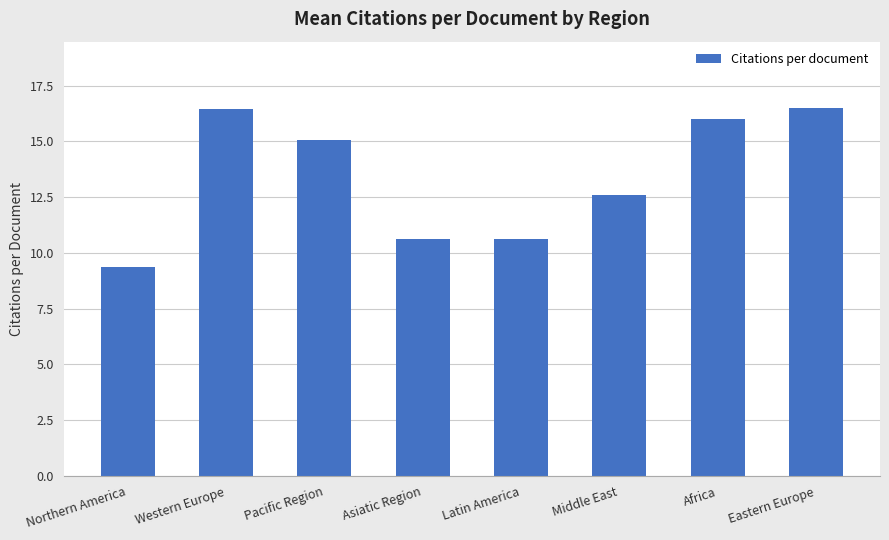

What is the sum of the values at Pacific Region and Middle East?

27.6